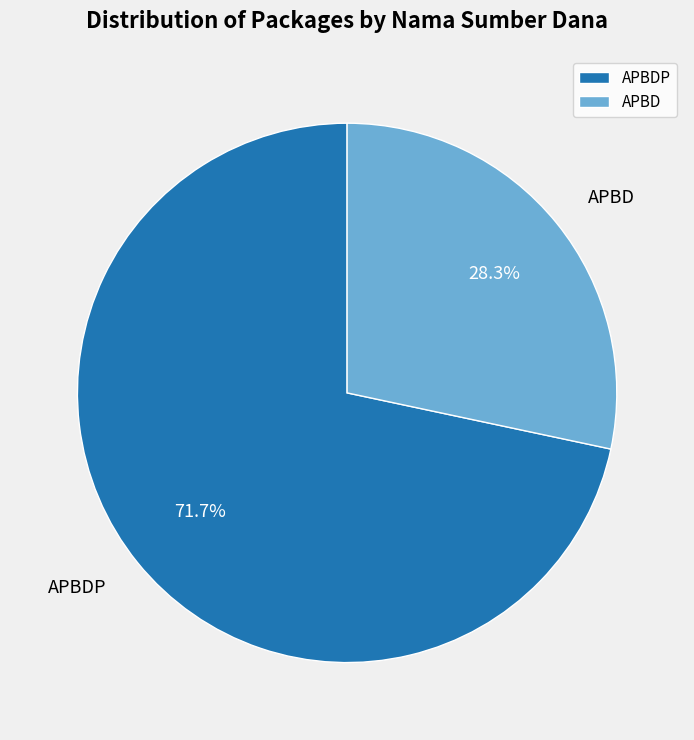

What is the smallest slice in the pie chart?

APBD